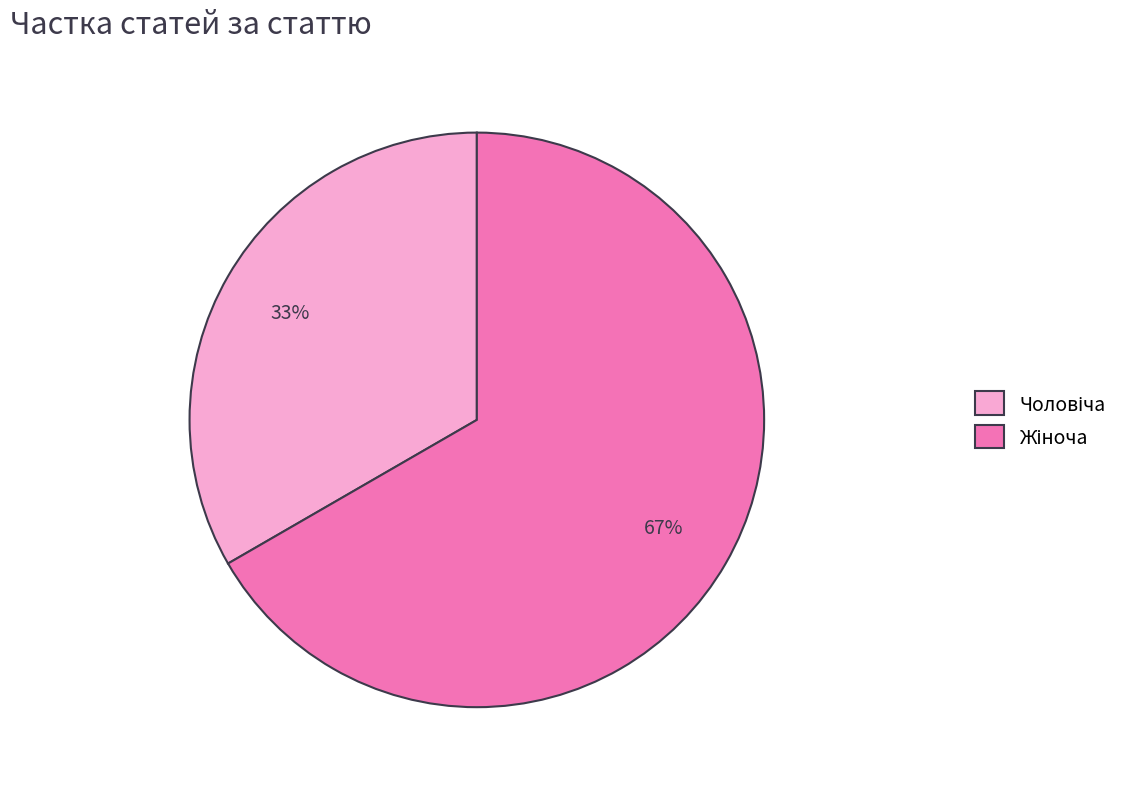

Is there a majority slice in this chart?

Yes